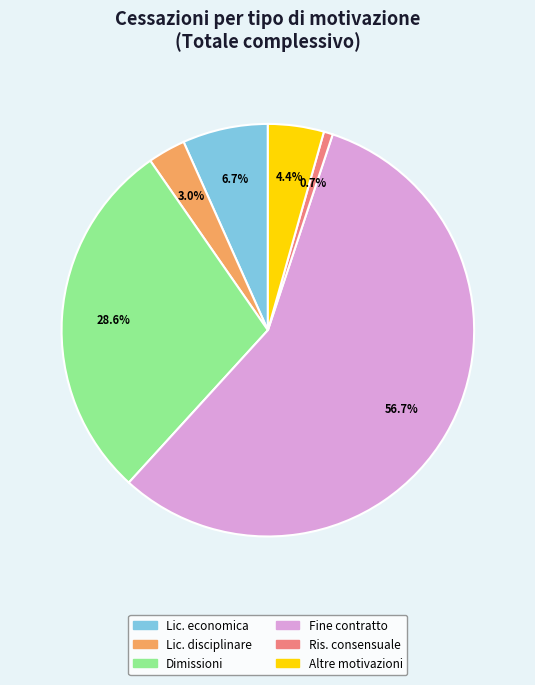

Is there any slice that represents more than half of the pie?

Yes